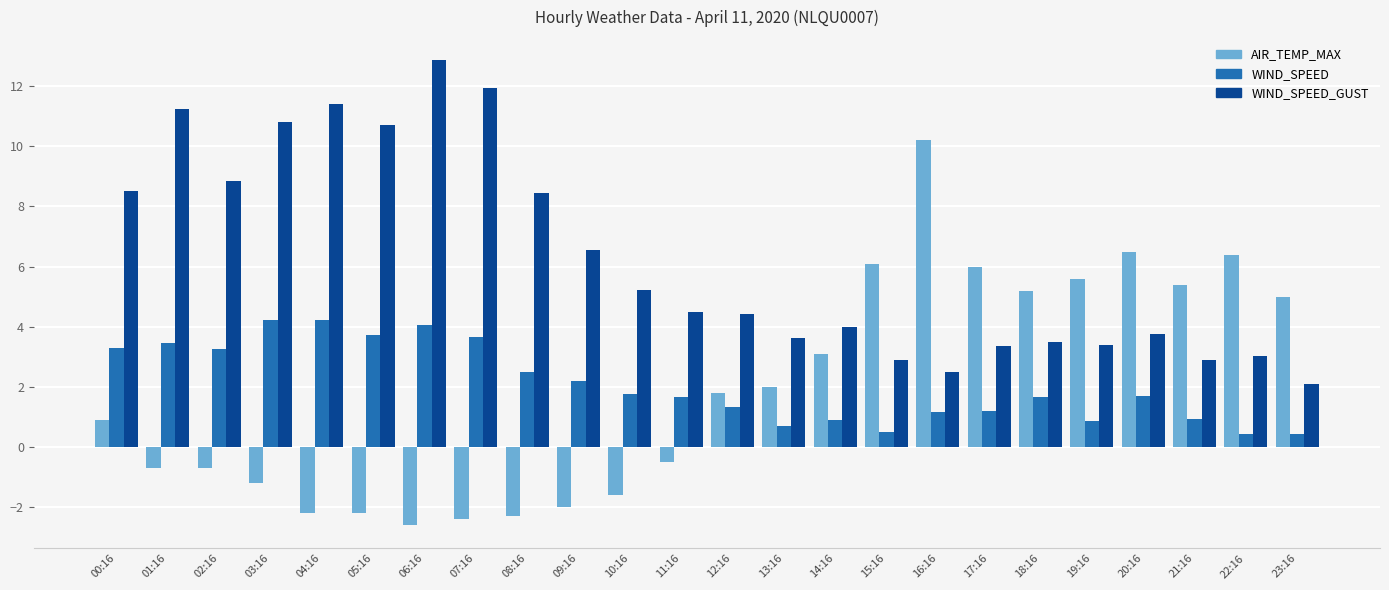

What is the value of the WIND_SPEED_GUST bar at the 17th from the left?

2.5